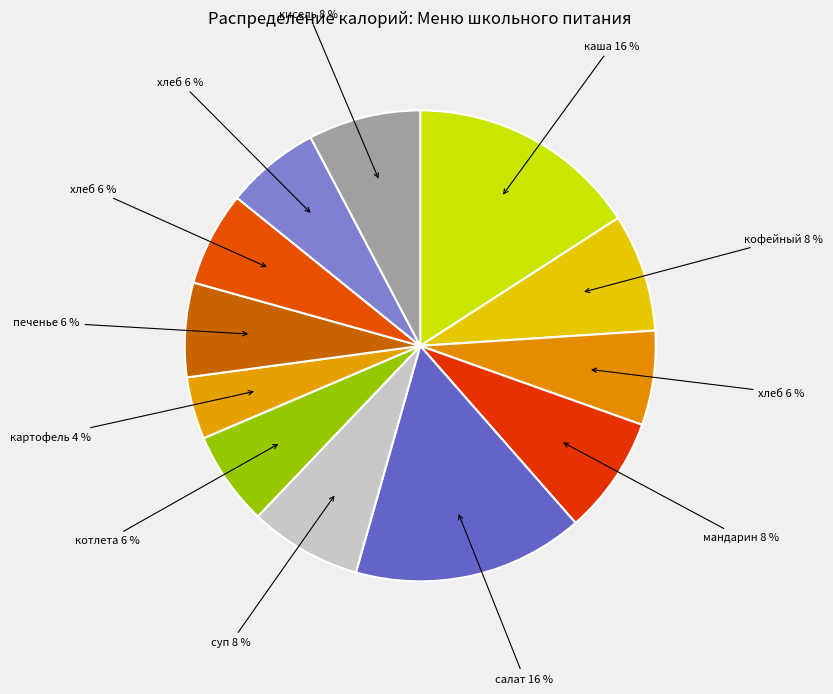

Is there any slice that represents more than half of the pie?

No